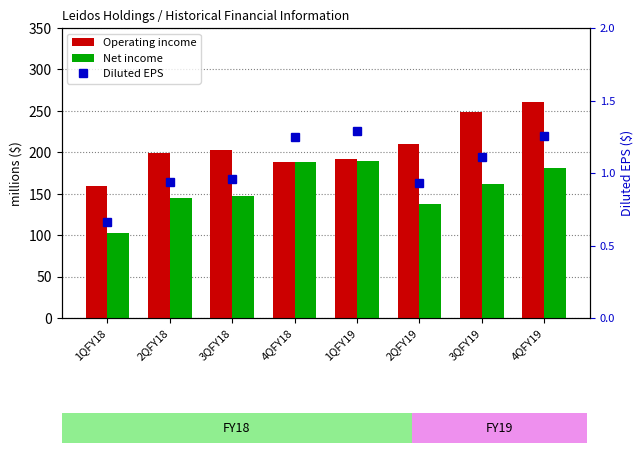

The value of Net income at 2QFY18 is 145.0. True or false?

True